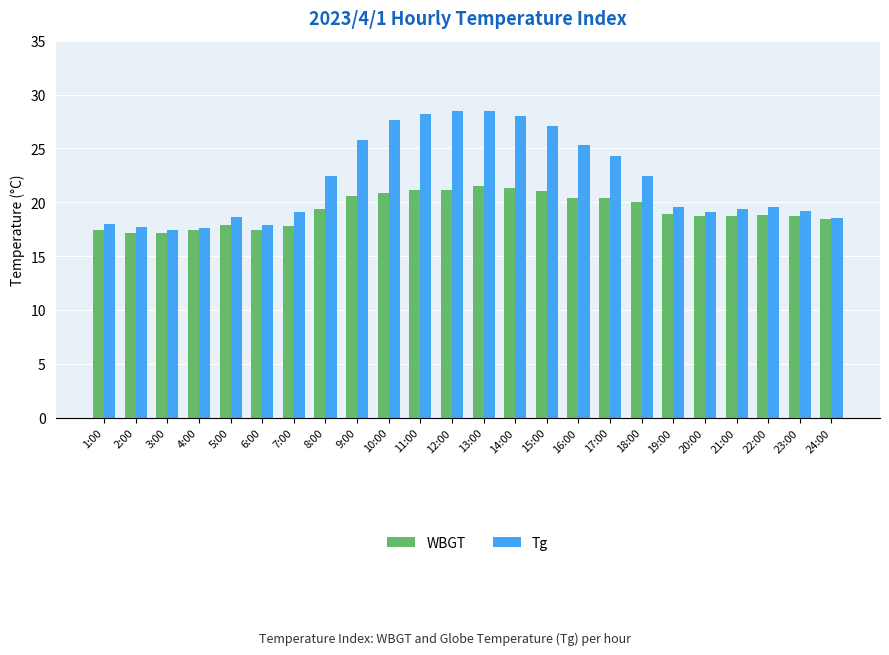

What is the label of the 6th bar from the left?

6:00